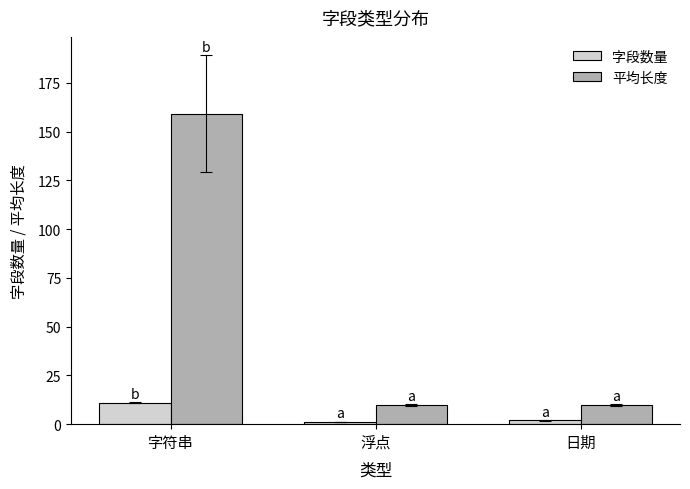

How many 字段数量 values are between 1 and 11?

3